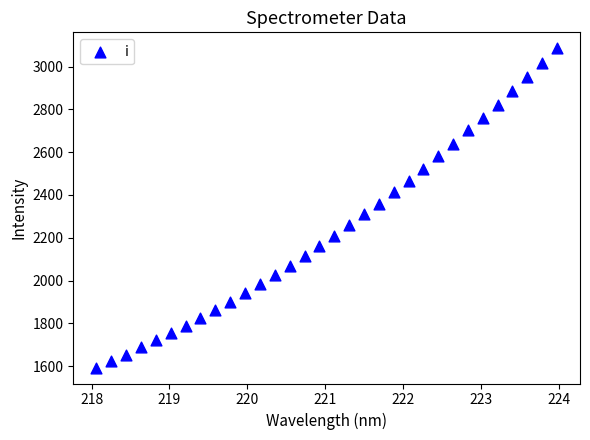

What is the range of Y values (max minus min)?

1491.7